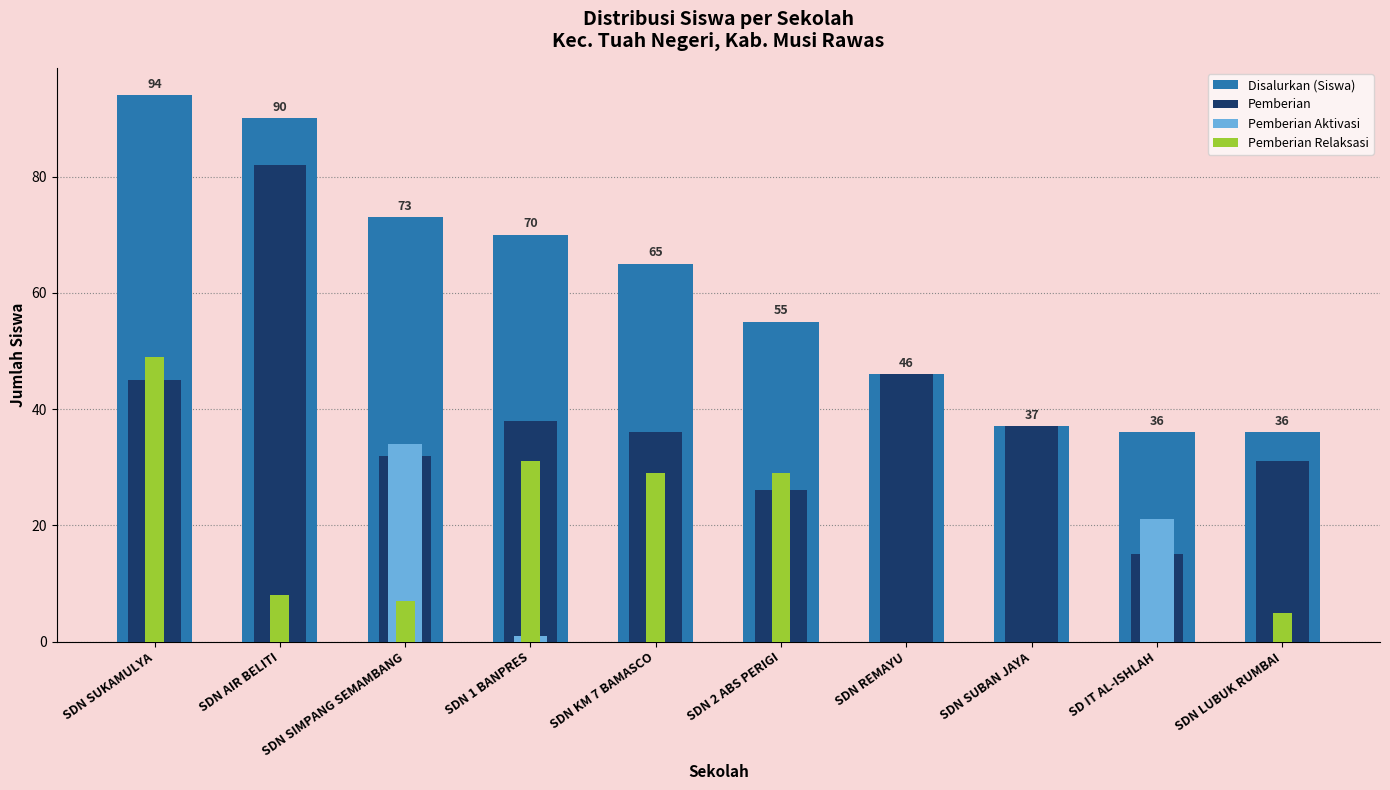

Reading right to left, extract all data points from this chart.

Disalurkan (Siswa): 36	36	37	46	55	65	70	73	90	94
Pemberian: 31	15	37	46	26	36	38	32	82	45
Pemberian Aktivasi: 0	21	0	0	0	0	1	34	0	0
Pemberian Relaksasi: 5	0	0	0	29	29	31	7	8	49